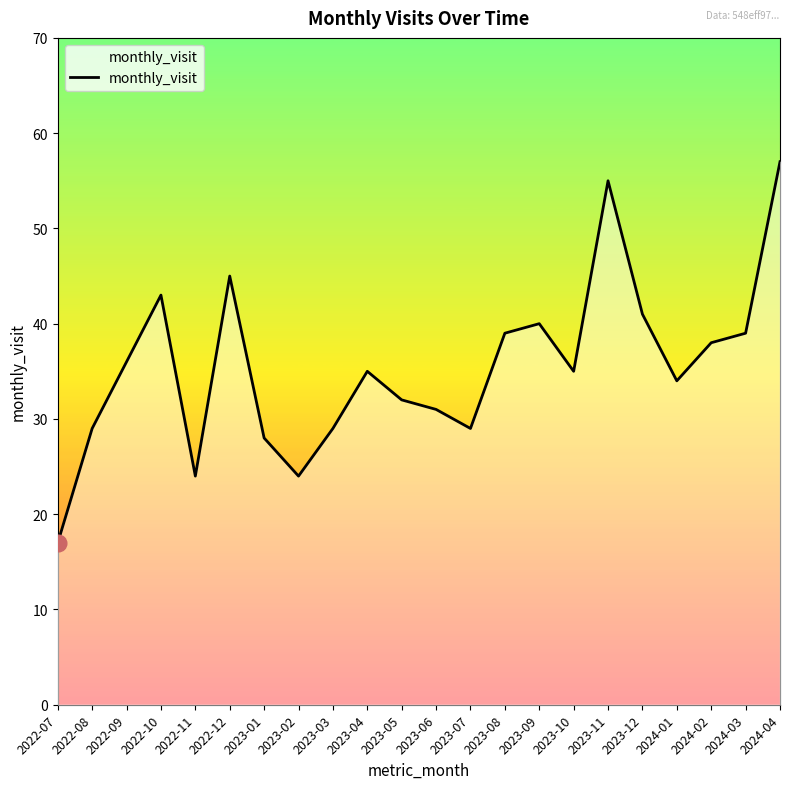

What is the ratio of the value at 2023-02 to the value at 2024-02?

0.6